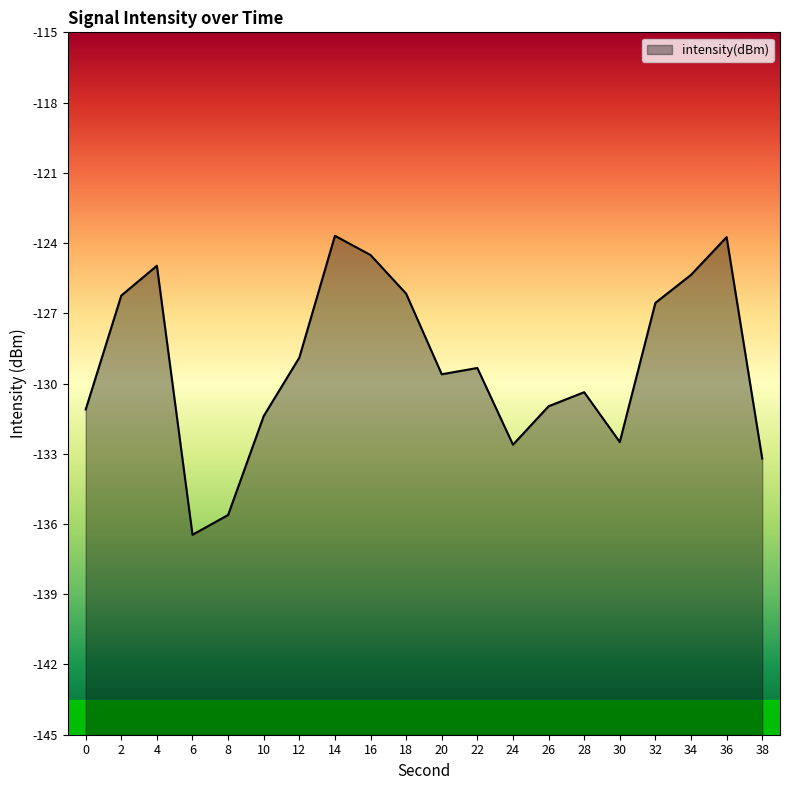

Reading left to right, extract all data points from this chart.

-131.1	-126.2	-125.0	-136.5	-135.6	-131.4	-128.9	-123.7	-124.5	-126.2	-129.6	-129.3	-132.6	-131.0	-130.4	-132.5	-126.6	-125.4	-123.7	-133.2